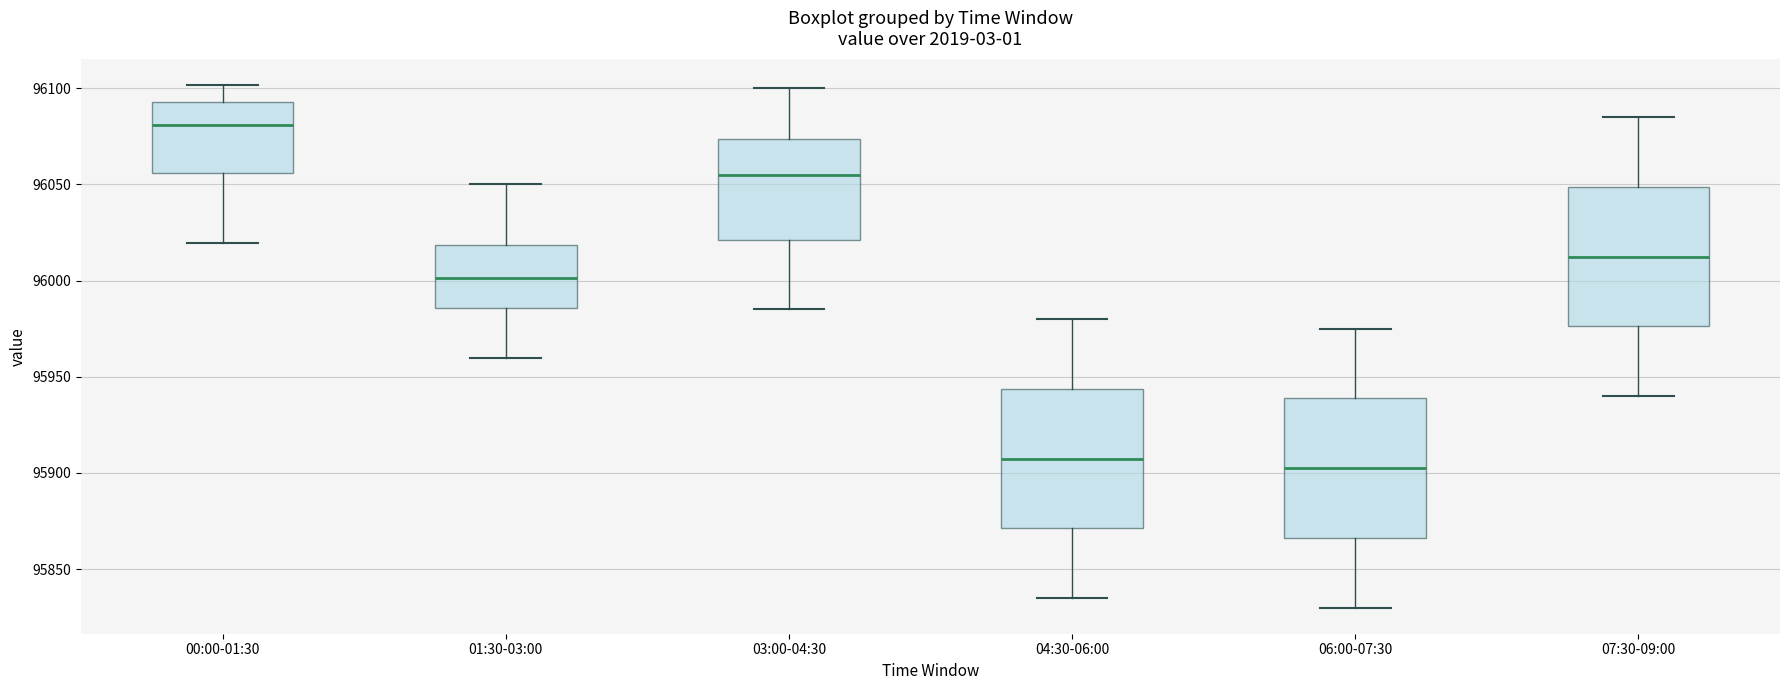

Reading left to right, transcribe this box plot: for each box, give where its median line is, the range the box spans, and where its two whiskers end, as read against the y-axis. The values are not printed on the chart, so give them approximately, as read against the axis.

00:00-01:30: median 96080, box 96055 to 96095, whiskers 96020 to 96100
01:30-03:00: median 96000, box 95985 to 96020, whiskers 95960 to 96050
03:00-04:30: median 96055, box 96020 to 96075, whiskers 95985 to 96100
04:30-06:00: median 95910, box 95870 to 95945, whiskers 95835 to 95980
06:00-07:30: median 95905, box 95865 to 95940, whiskers 95830 to 95975
07:30-09:00: median 96015, box 95975 to 96050, whiskers 95940 to 96085